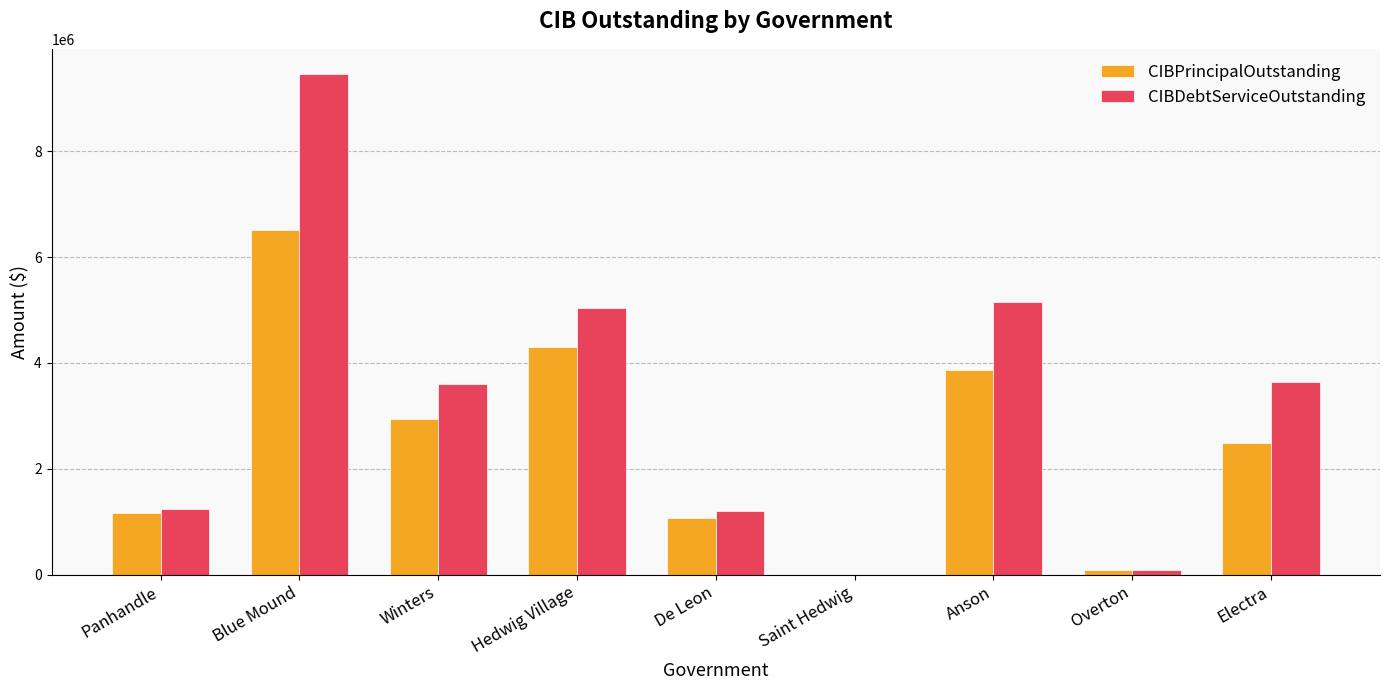

Which series has the largest total across all categories?

CIBDebtServiceOutstanding